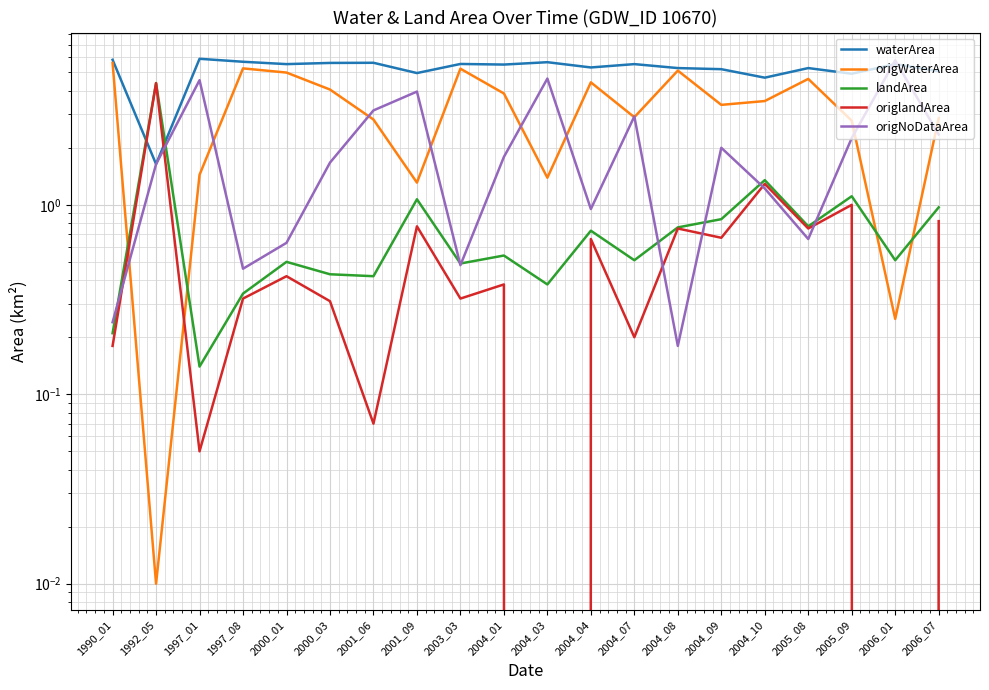

What is the value of the origNoDataArea point at the 15th from the left?

2.0